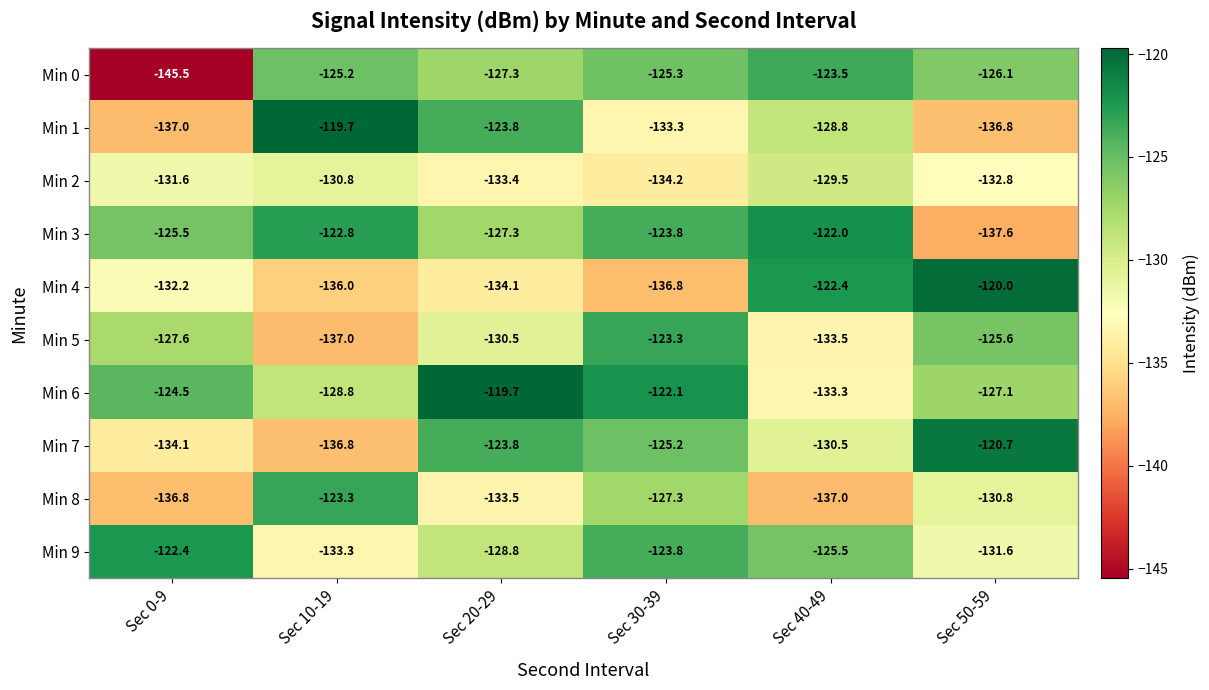

What is the sum of all Min 3 values?

-759.0